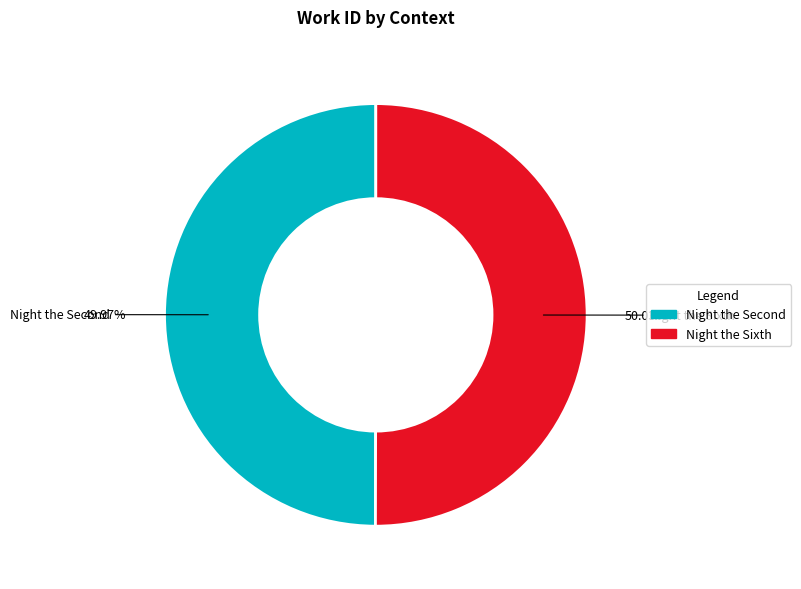

Is there any slice that represents more than half of the pie?

Yes